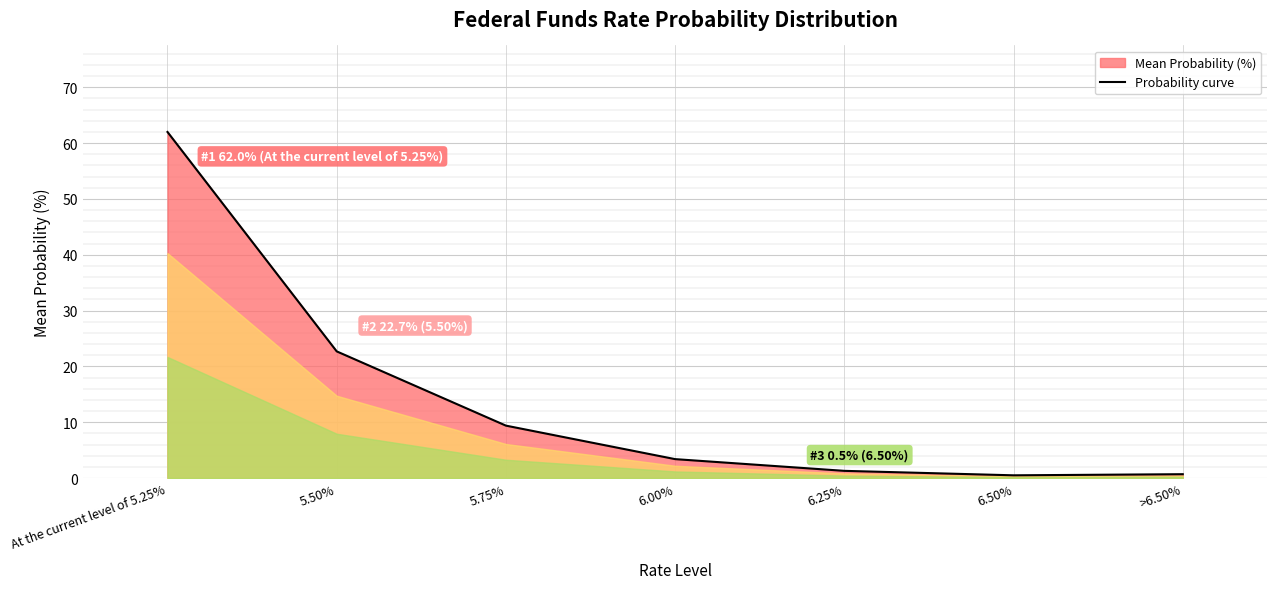

Reading left to right, extract all data points from this chart.

At the current level of 5.25%=62.0	5.50%=22.7	5.75%=9.4	6.00%=3.4	6.25%=1.3	6.50%=0.5	>6.50%=0.7